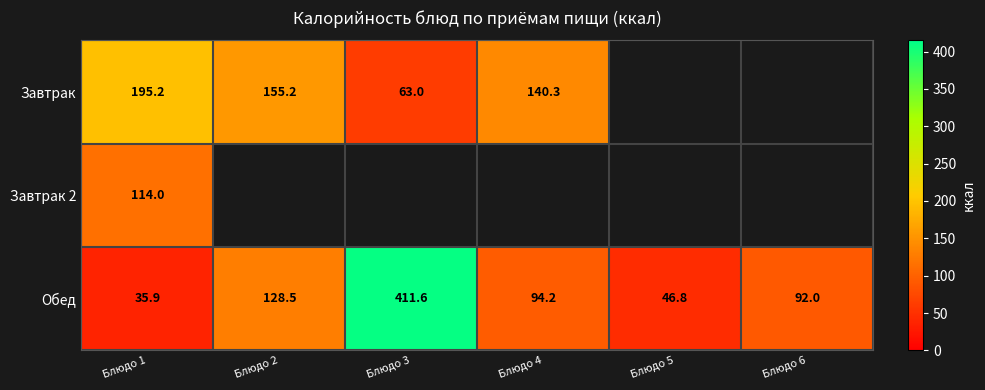

List the labels in order of Обед value, largest first.

Блюдо 3, Блюдо 2, Блюдо 4, Блюдо 6, Блюдо 5, Блюдо 1